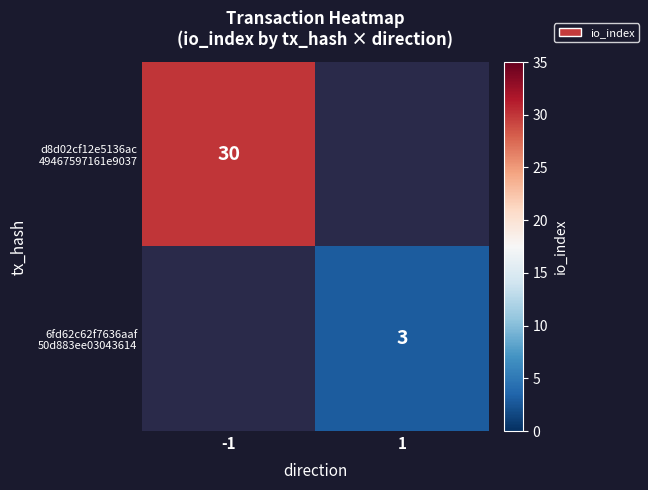

Between 1 and -1, which is larger?

-1